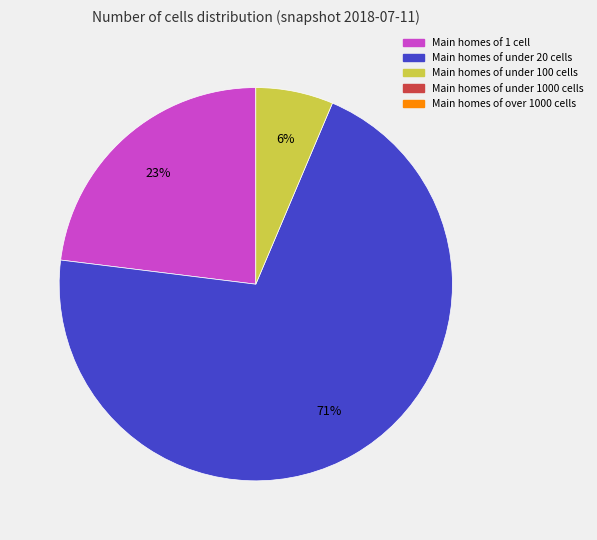

To the nearest percent, what is the average slice percentage?

33%